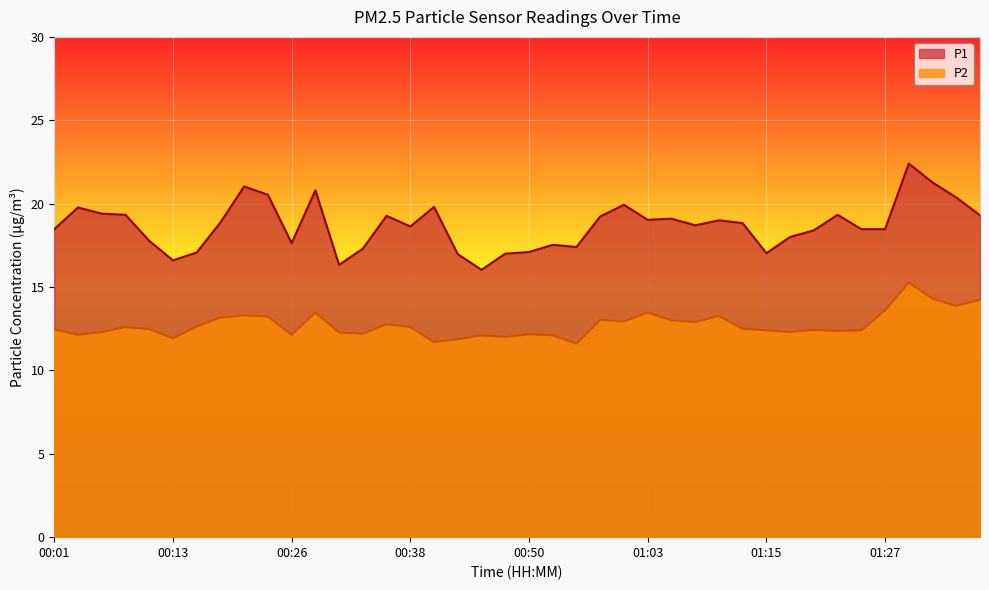

At how many categories does at least one series exceed 14?

40